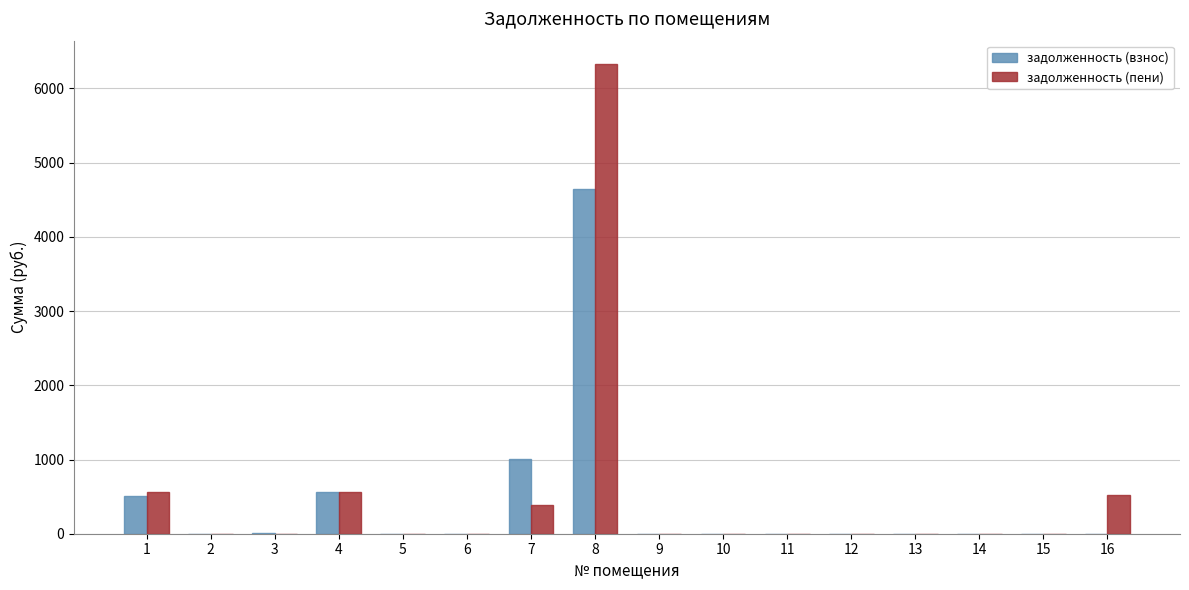

Which series has the largest range (max minus min)?

задолженность (пени)